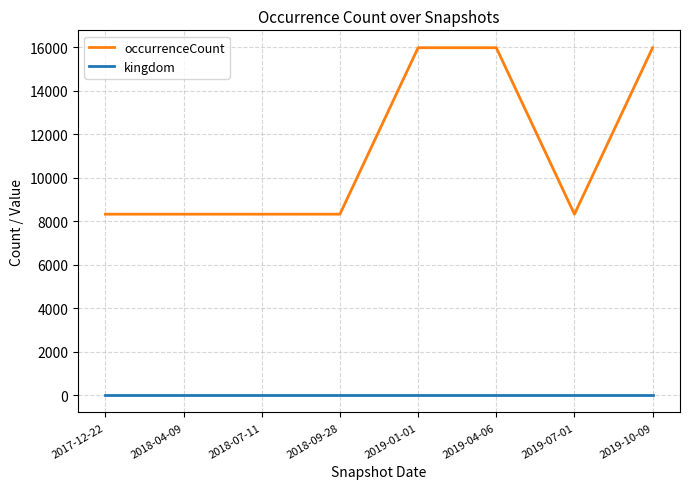

True or false: occurrenceCount has a value of 8317 at 2018-09-28.

True